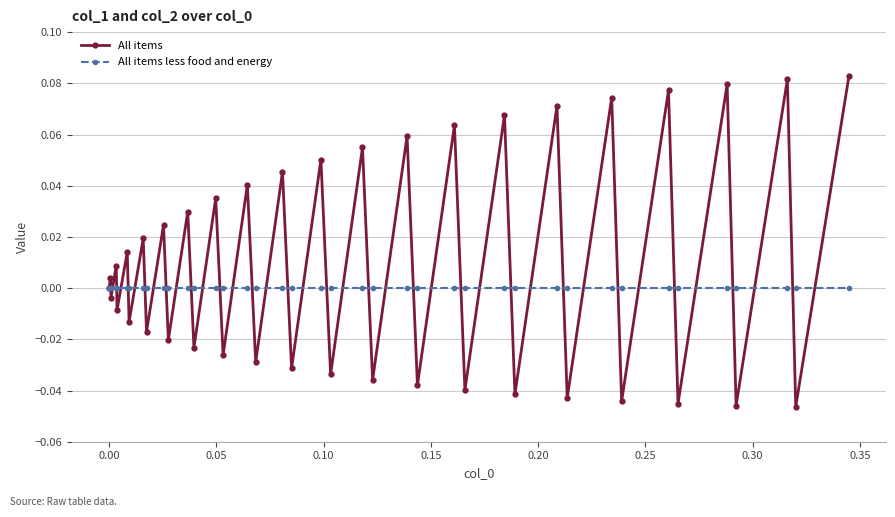

Which series ends up on top after the final intersection of All items less food and energy and All items?

All items